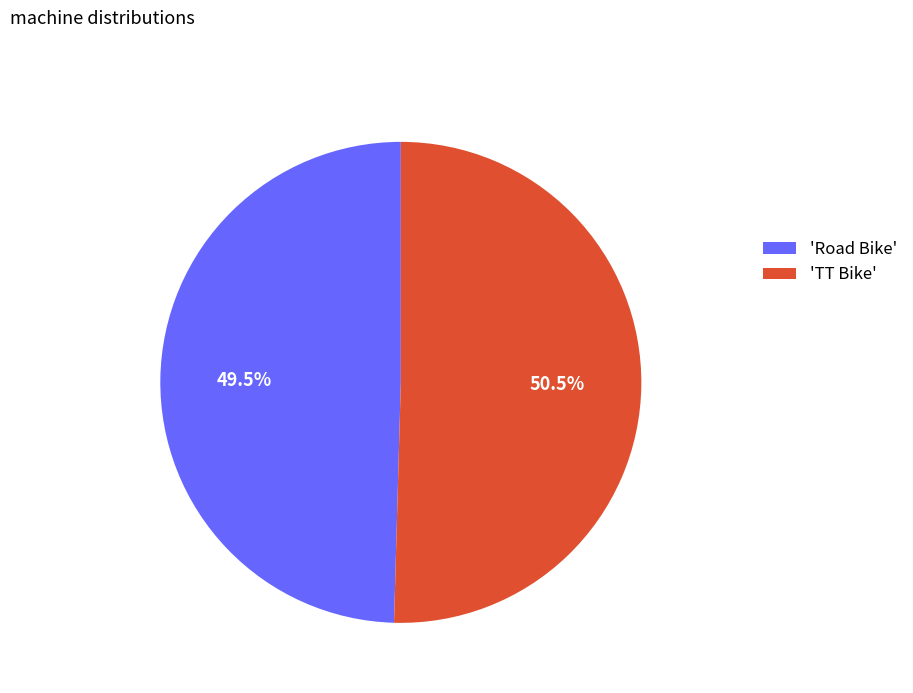

Which category has the biggest portion of the pie?

'TT Bike'